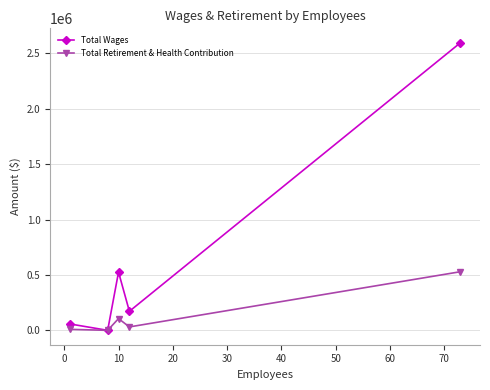

Which series has the largest total across all categories?

Total Wages